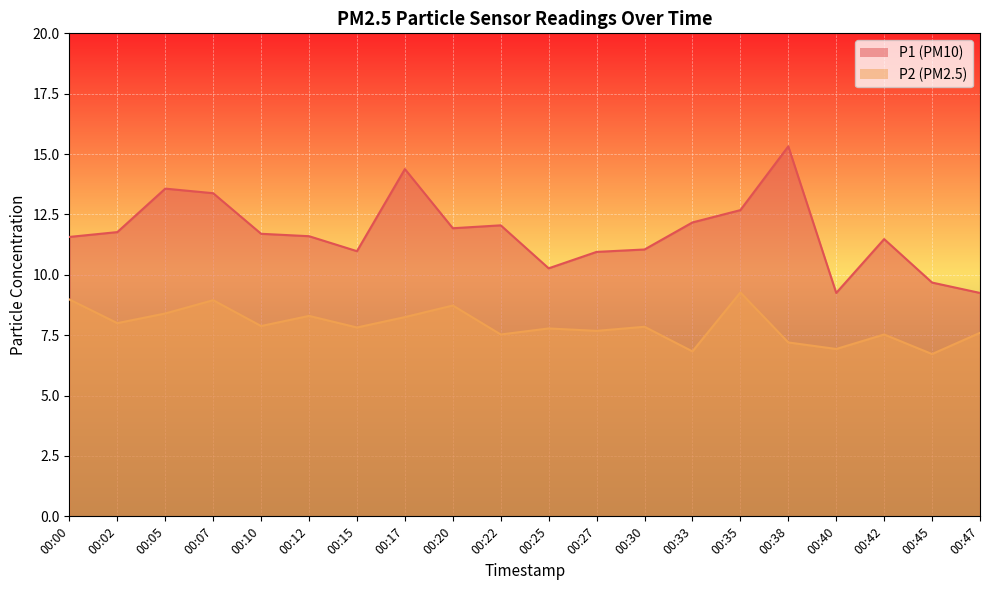

What is the sum of all P2 values?

158.2